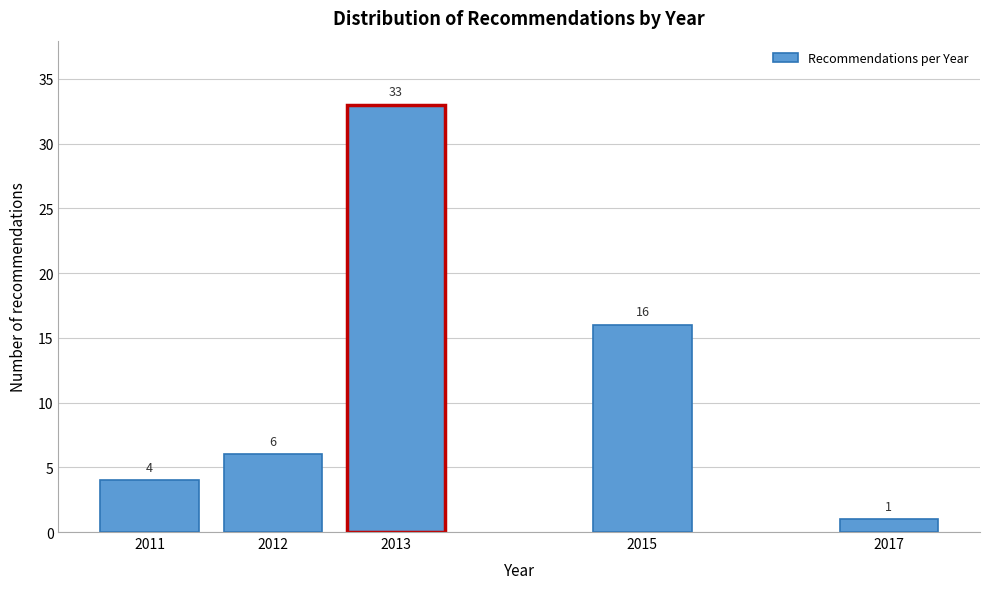

Reading left to right, transcribe all the data shown in this chart.

2011=4	2012=6	2013=33	2015=16	2017=1